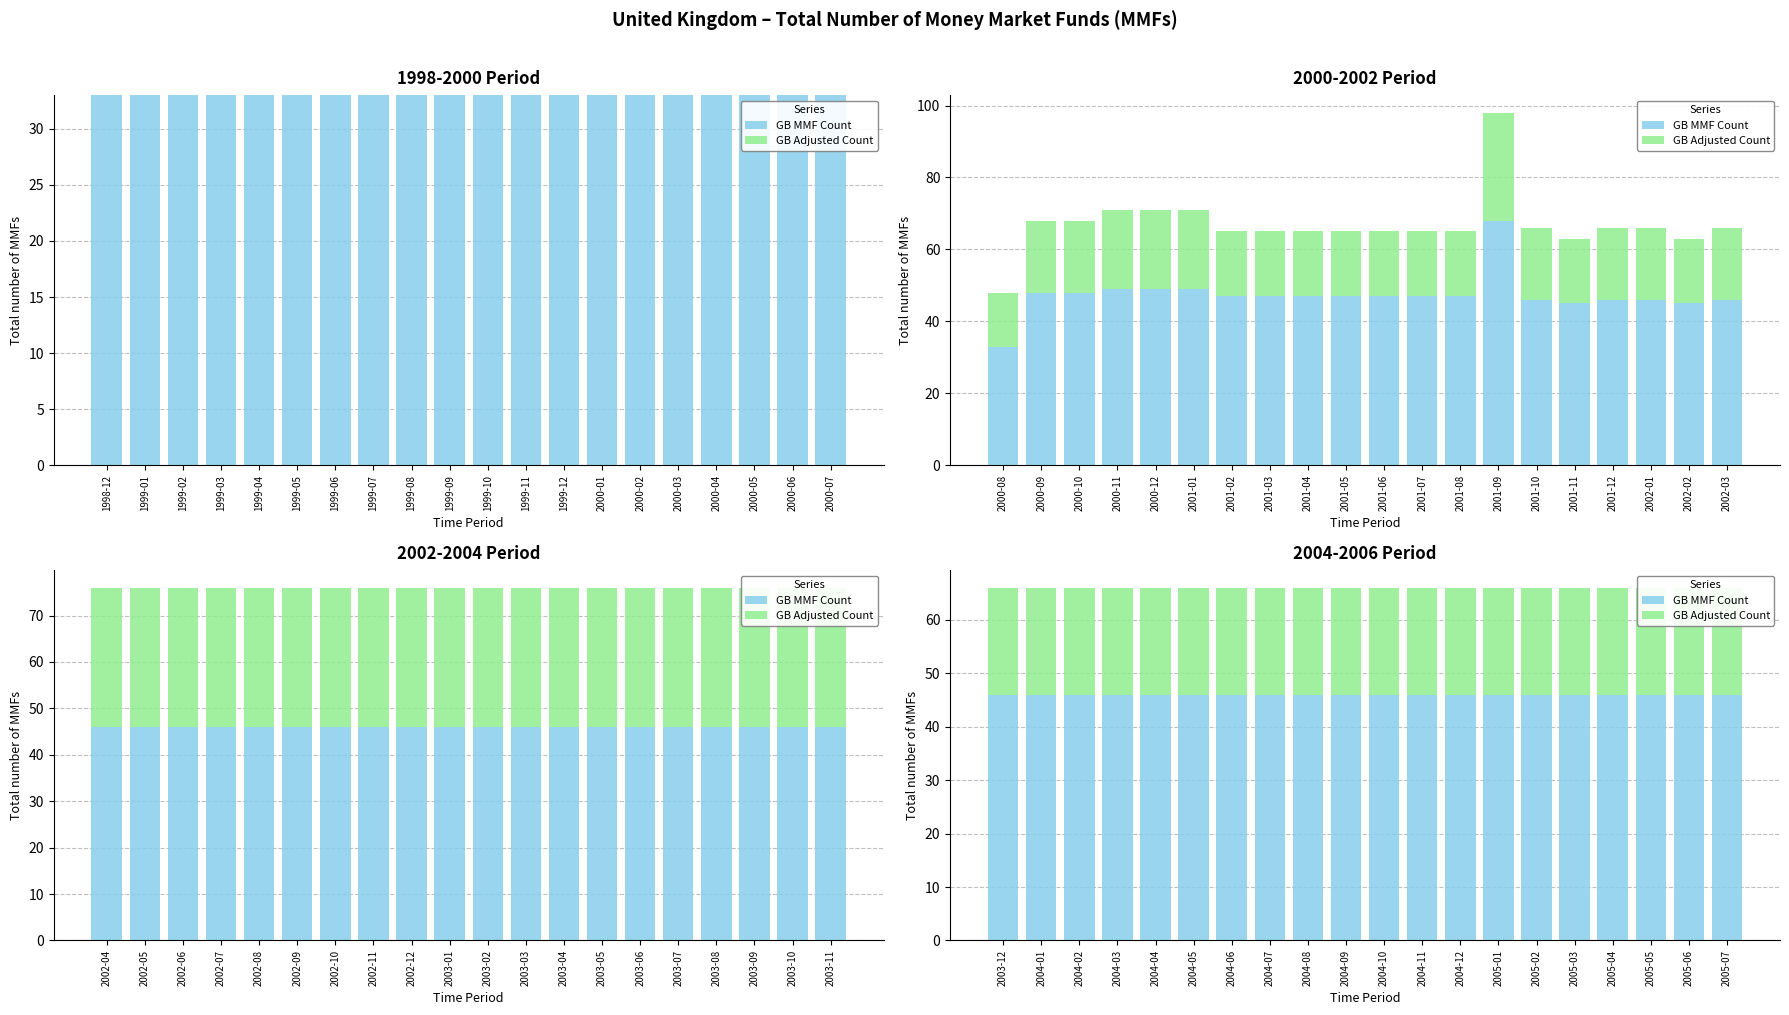

What is the smallest value displayed?

20